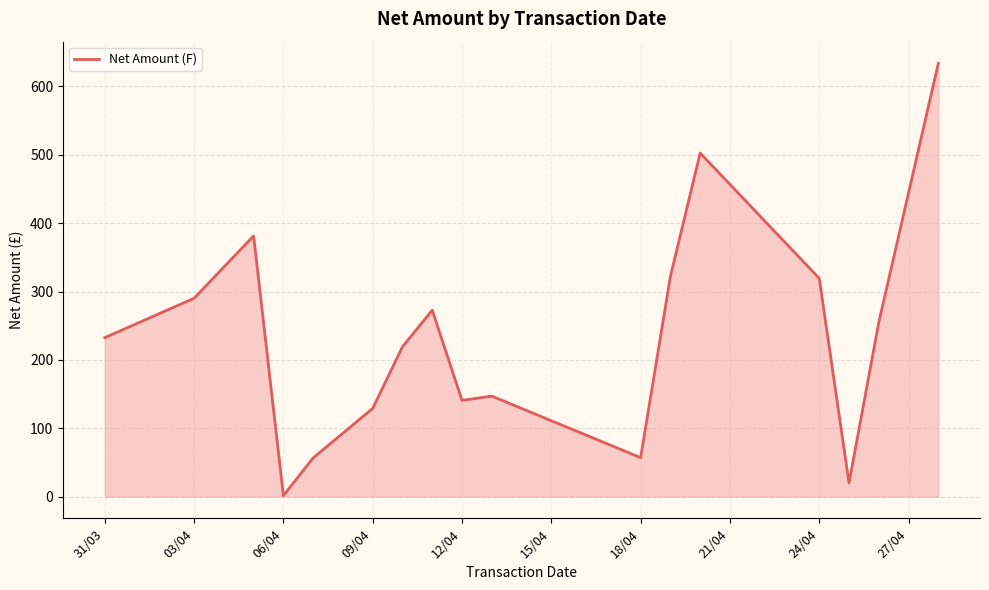

How many lines are shown in the chart?

1